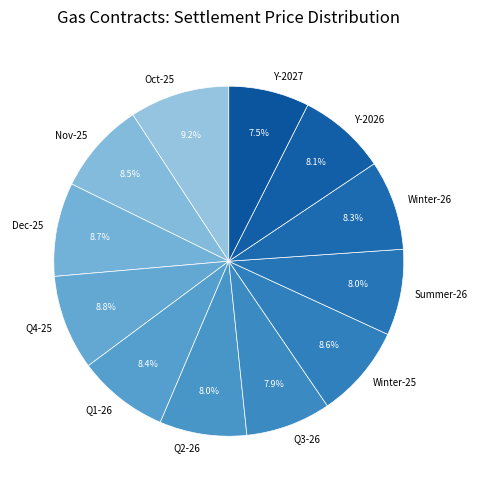

Does any single category account for the majority?

No